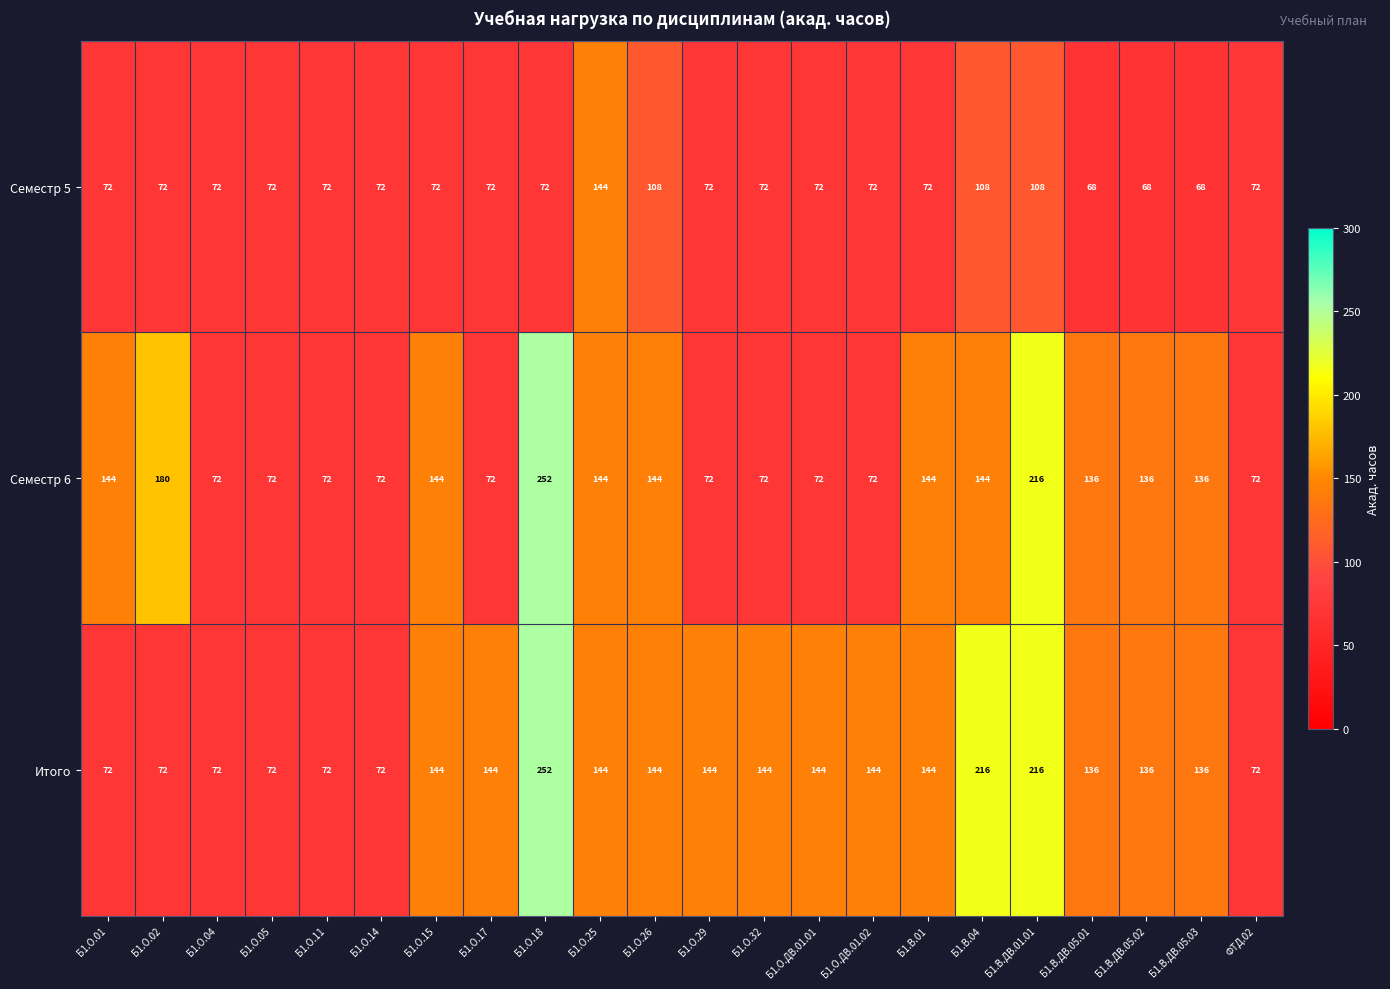

What is the difference between the highest and lowest values at Б1.О.ДВ.01.01?

72